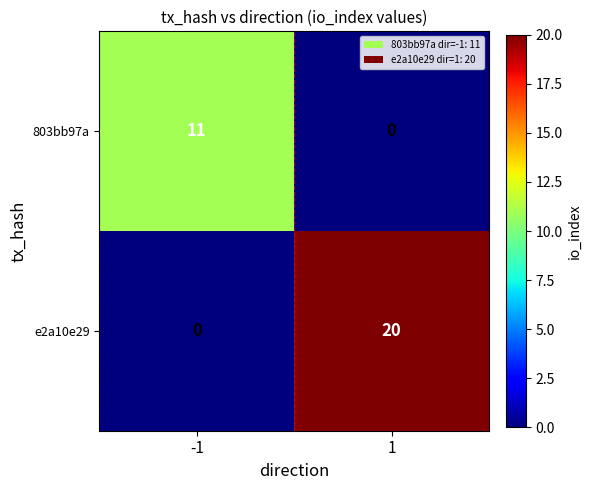

Read the 803bb97a value at -1, to the nearest 10.

10